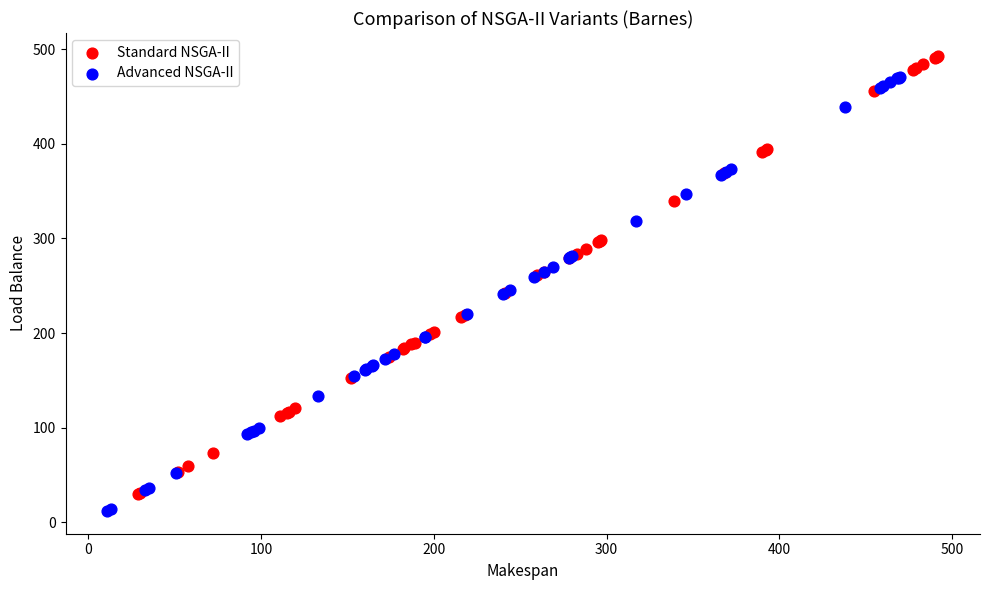

What are all the series names shown in the legend?

Standard NSGA-II, Advanced NSGA-II